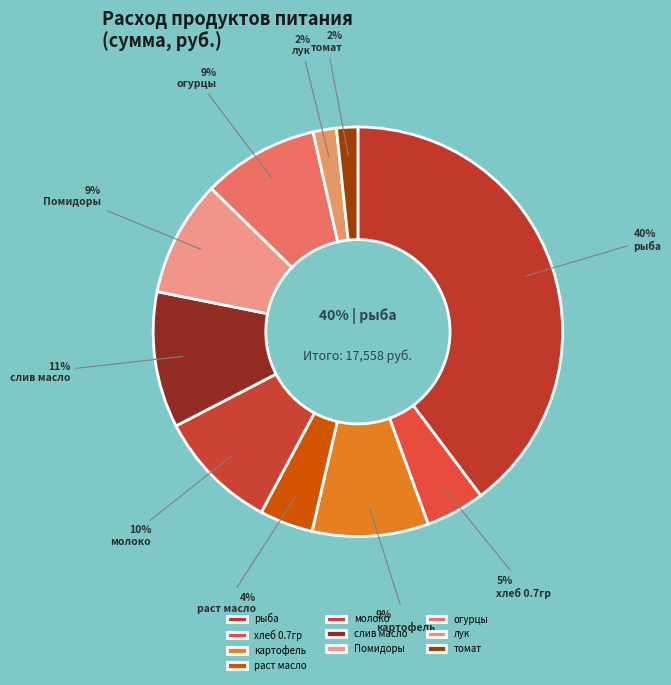

Does any single category account for the majority?

No